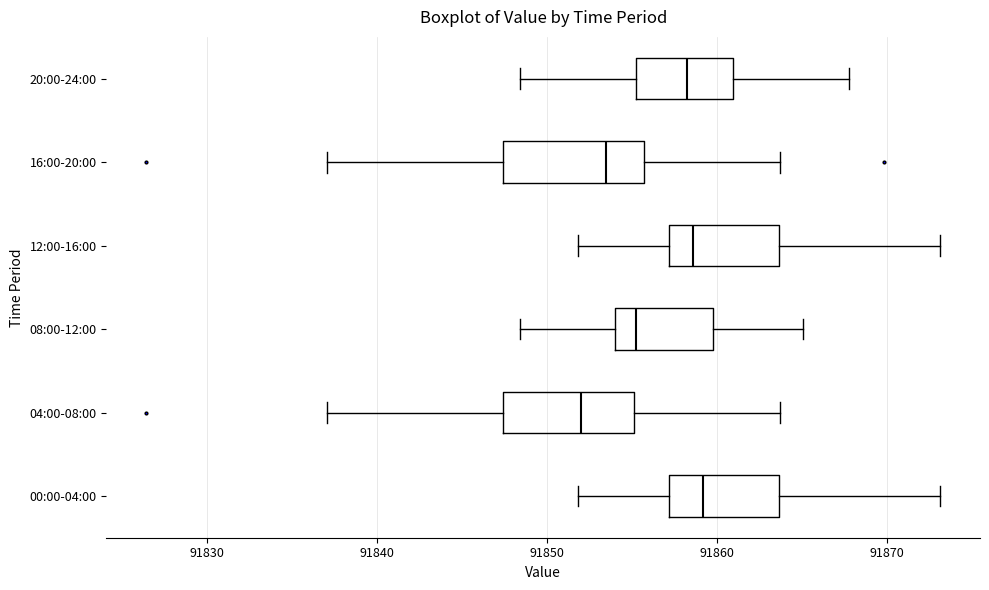

Where does the median line of the box for 04:00-08:00 sit on the x-axis? The values are not printed on the chart, so give them approximately, as read against the axis.

91852